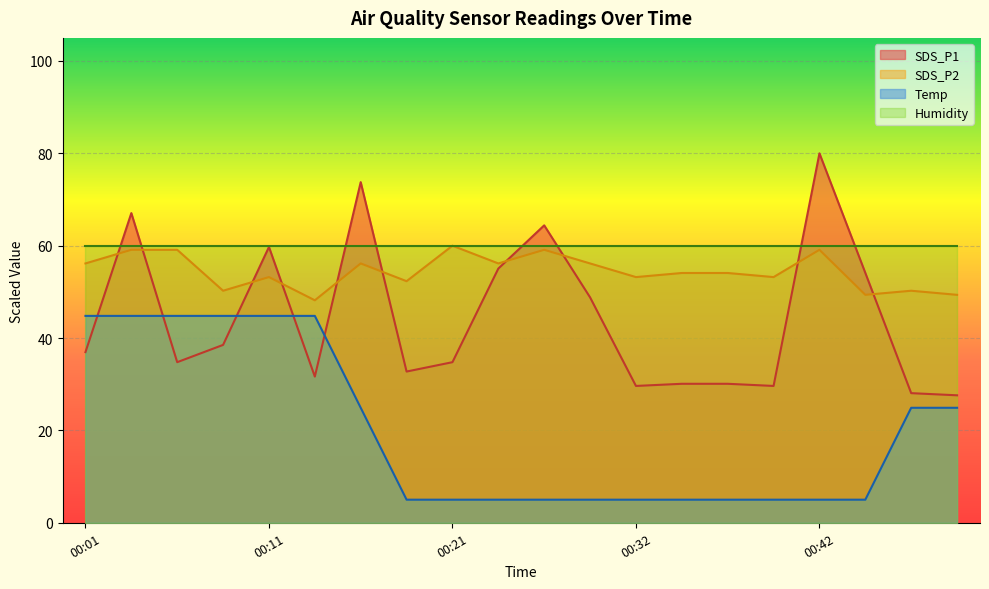

Is it true that SDS_P1 equals 28.1 at 00:47?

True